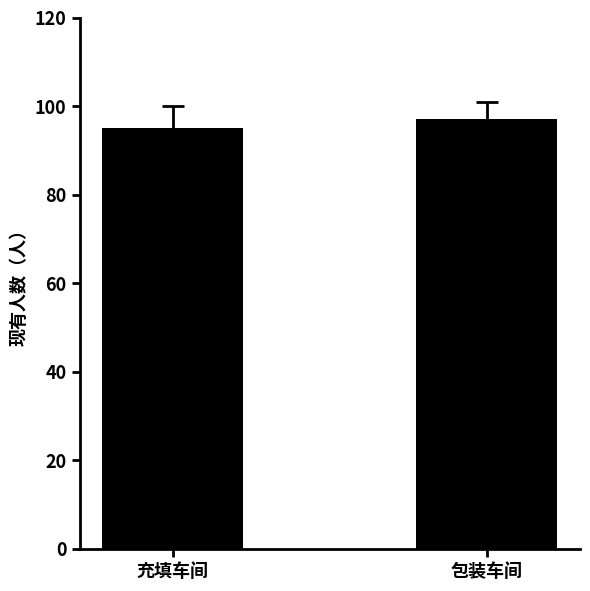

How many bars are there in total?

2